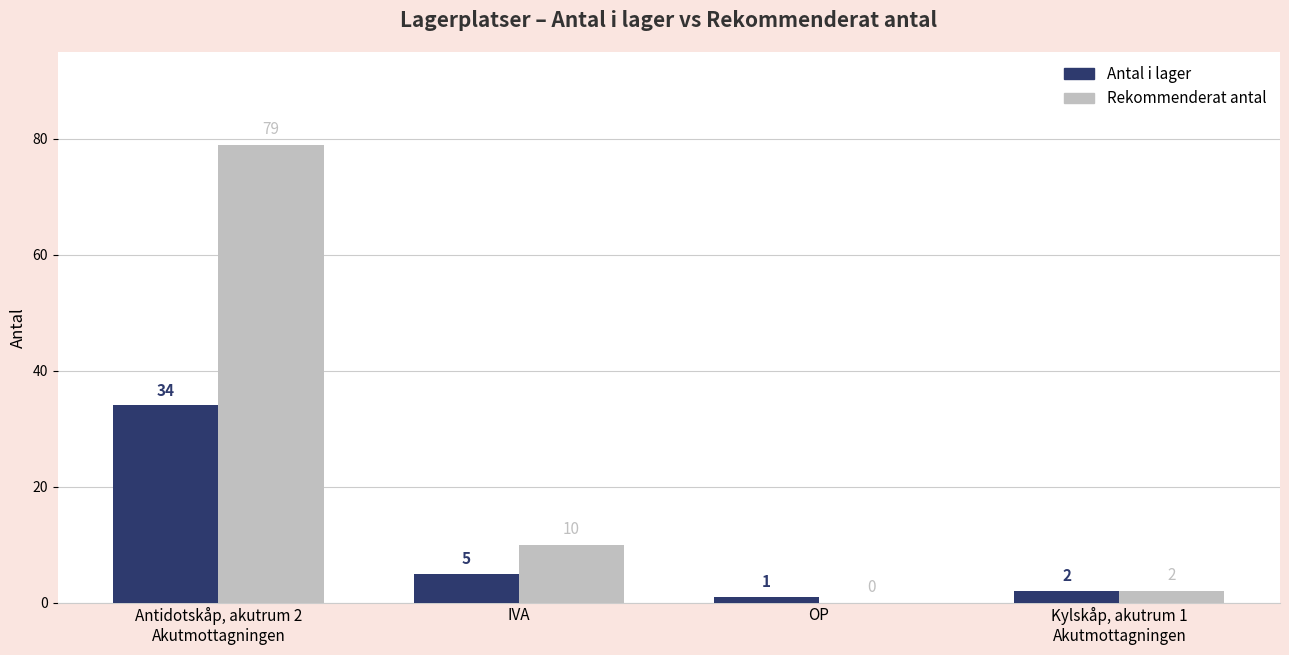

Count the number of categories in the chart.

4